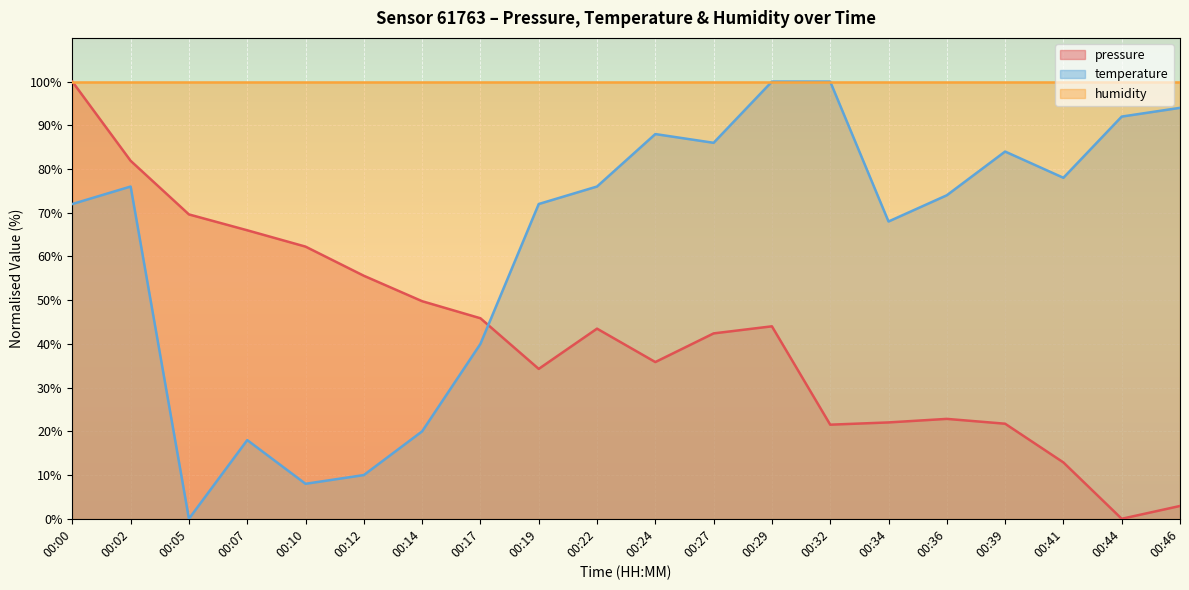

What is the difference between the second highest and second lowest values in the pressure series?

79.0